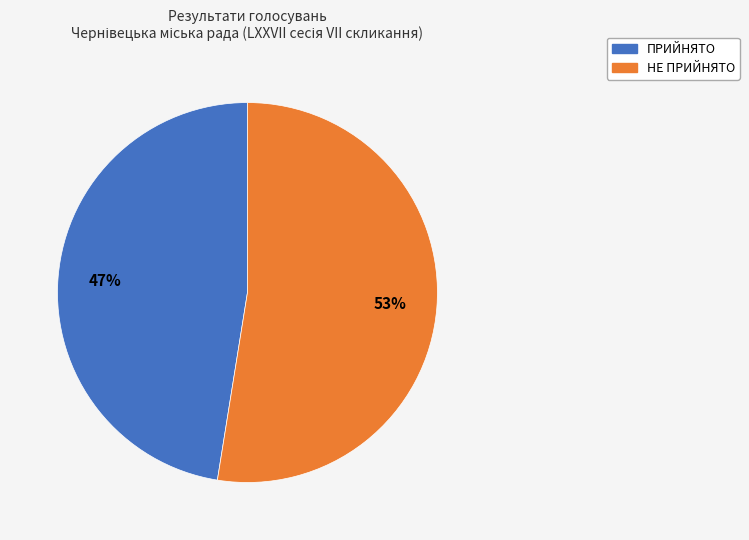

What percentage is the ПРИЙНЯТО slice, to the nearest percent?

47%